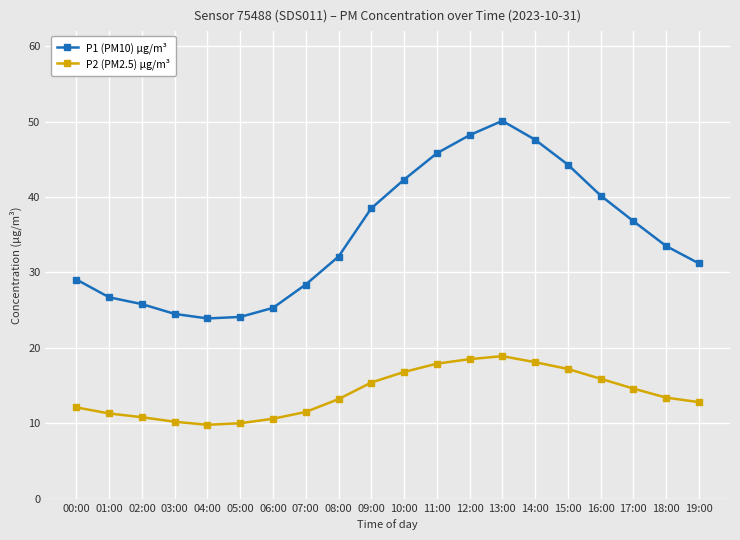

What is the minimum value for P2 (PM2.5) µg/m³?

9.8